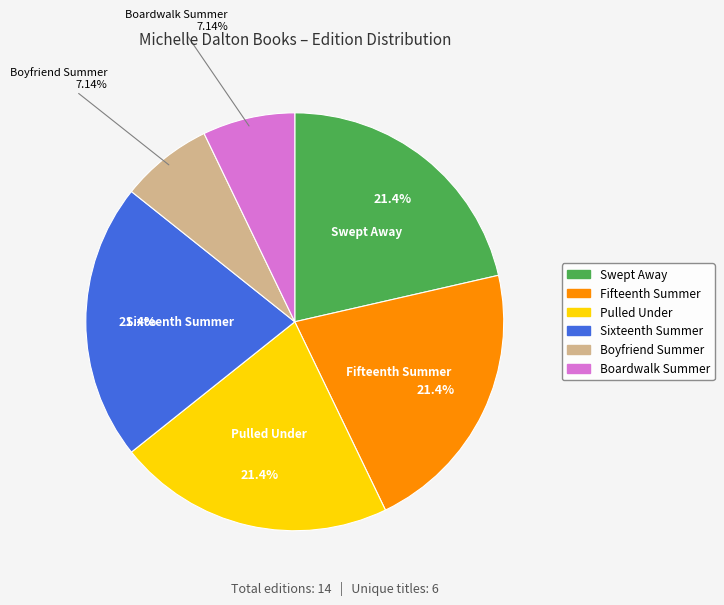

How much of the chart is everything except Boyfriend Summer?

92.9%